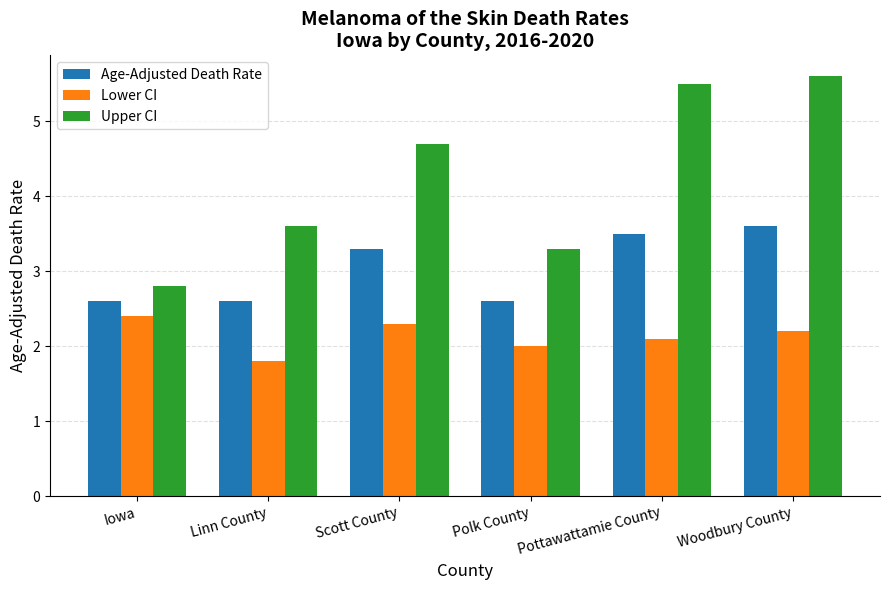

At which label does Age-Adjusted Death Rate first exceed 3?

Scott County